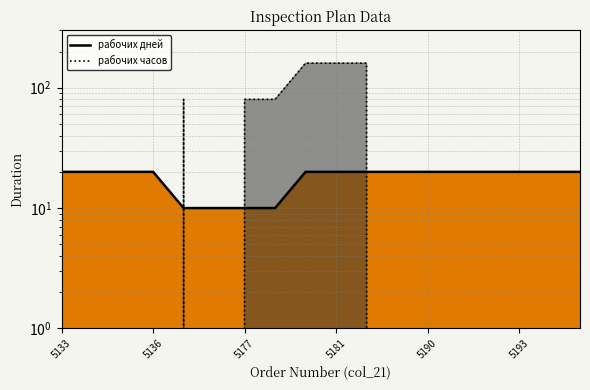

What is the greatest value displayed?

160